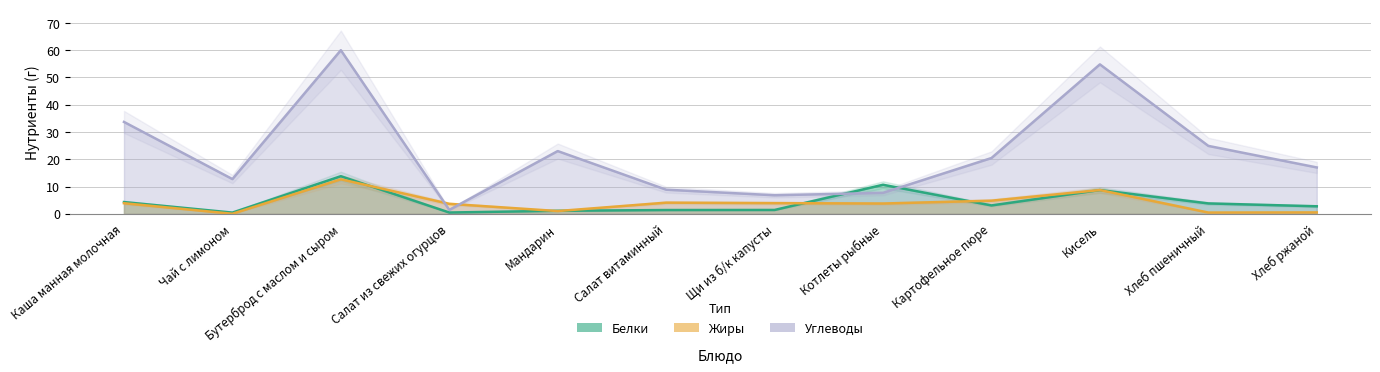

What is the difference between the Углеводы values at Мандарин and Картофельное пюре?

2.6